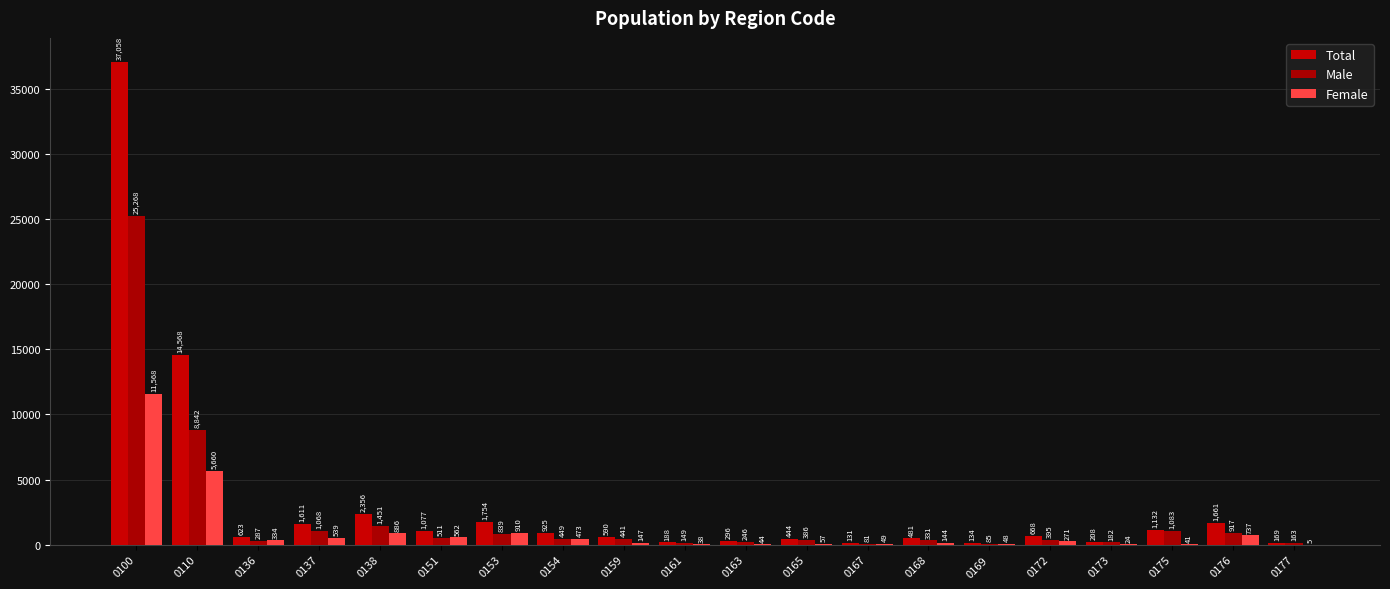

At which label does Total first exceed 668?

0100